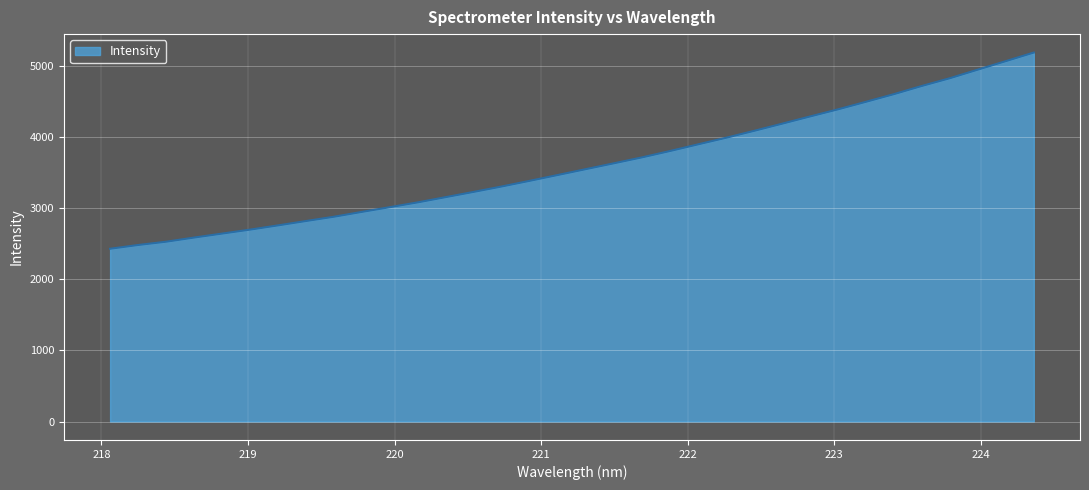

What is the difference between the maximum and minimum values?

2759.6